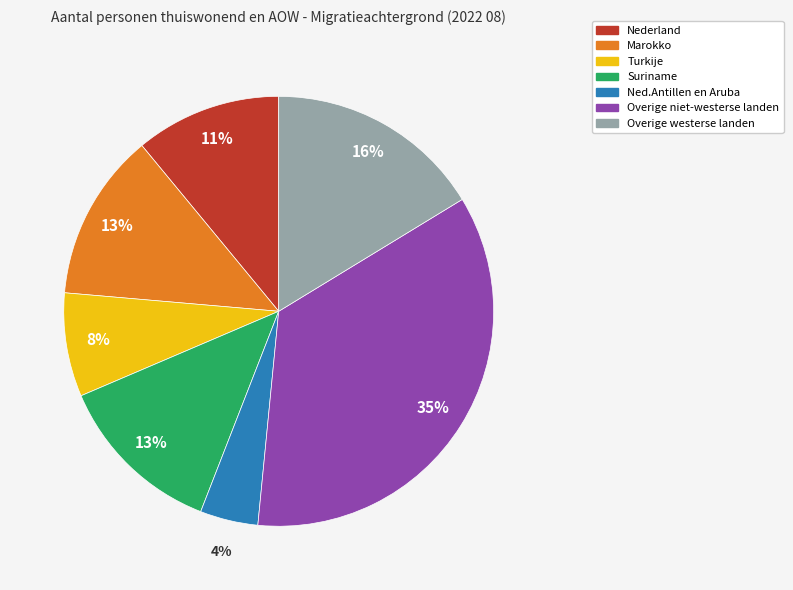

How many segments does this pie chart have?

7